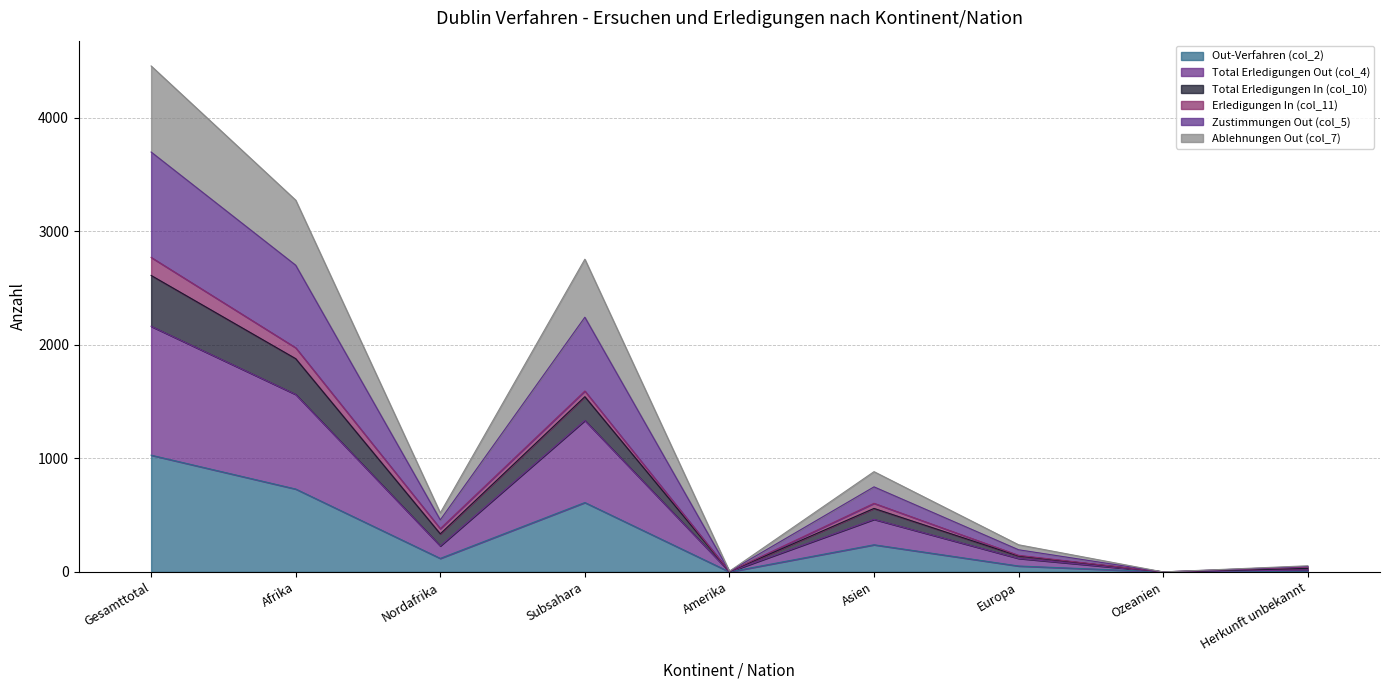

True or false: Zustimmungen Out (col_5) and Ablehnungen Out (col_7) intersect in this chart.

False